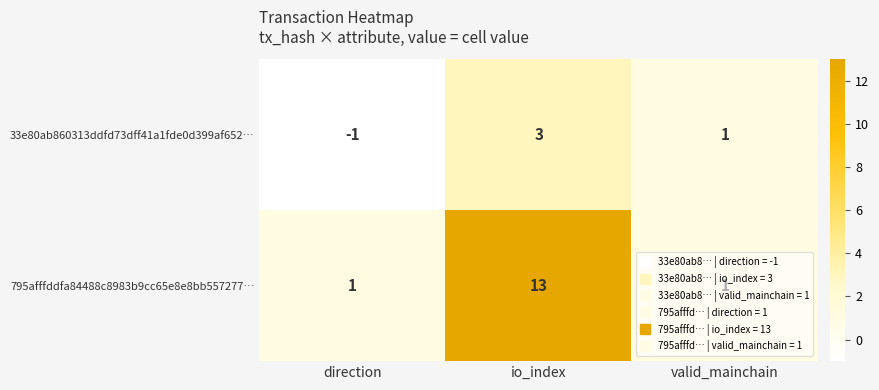

Count the number of data series in this chart.

2